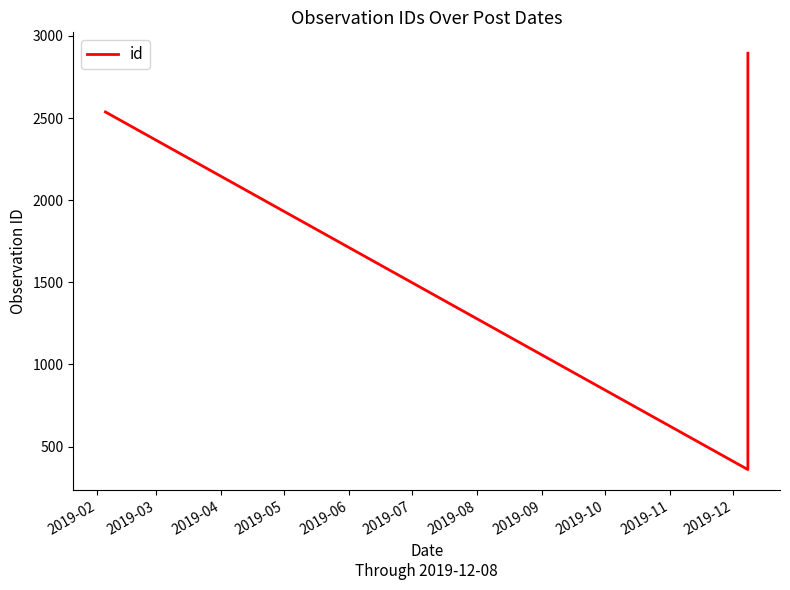

How many lines are shown in the chart?

1